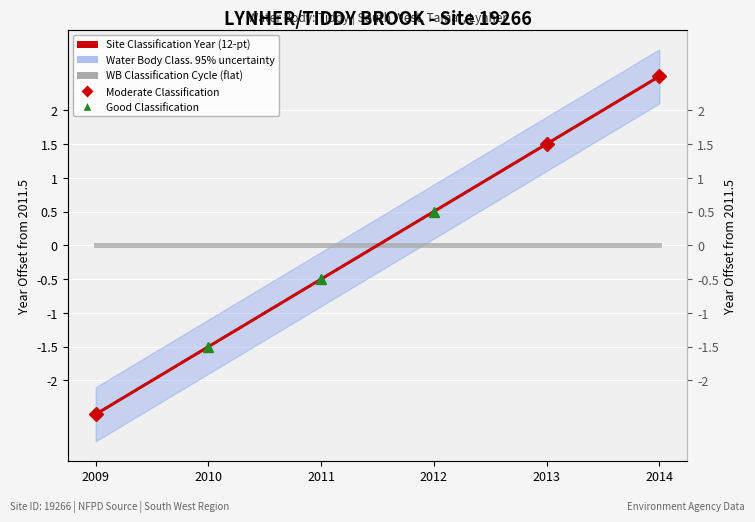

The Water Body Classification Cycle (flat) series shows 0.0 at 2012. True or false?

True